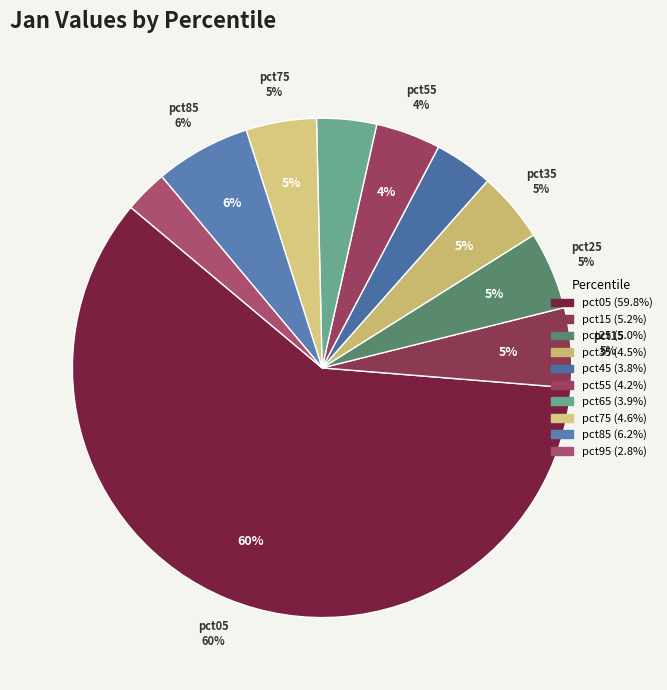

Which slice is the smallest?

pct95